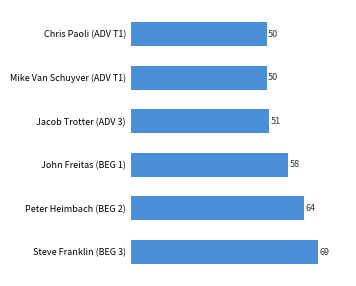

What is the change in value from Mike Van Schuyver (ADV T1) to Jacob Trotter (ADV 3)?

+1